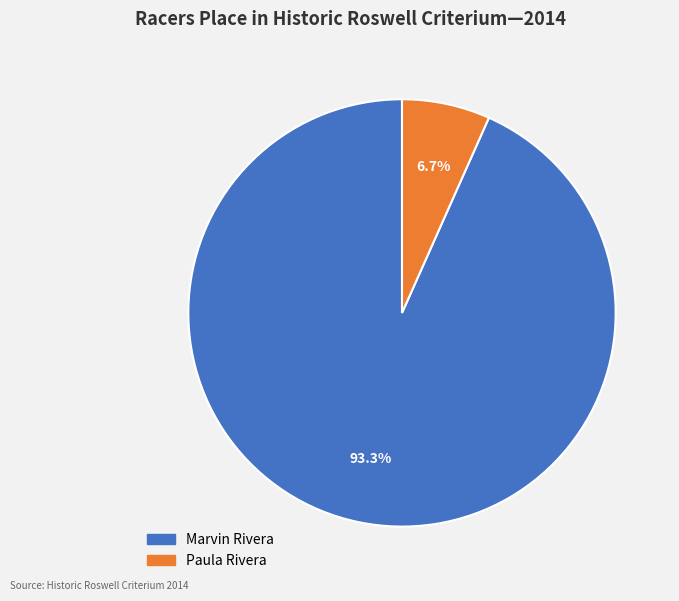

What is the largest slice in the pie chart?

Marvin Rivera